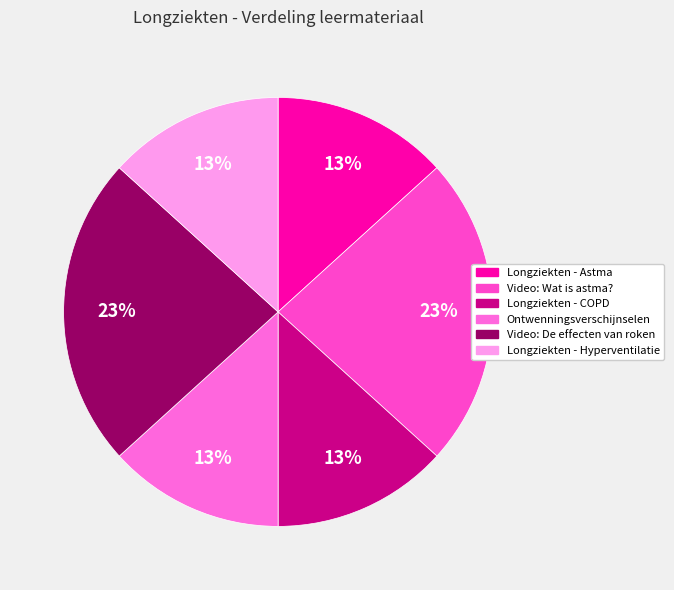

What is the total percentage of Ontwenningsverschijnselen and Video: De effecten van roken?

36.7%